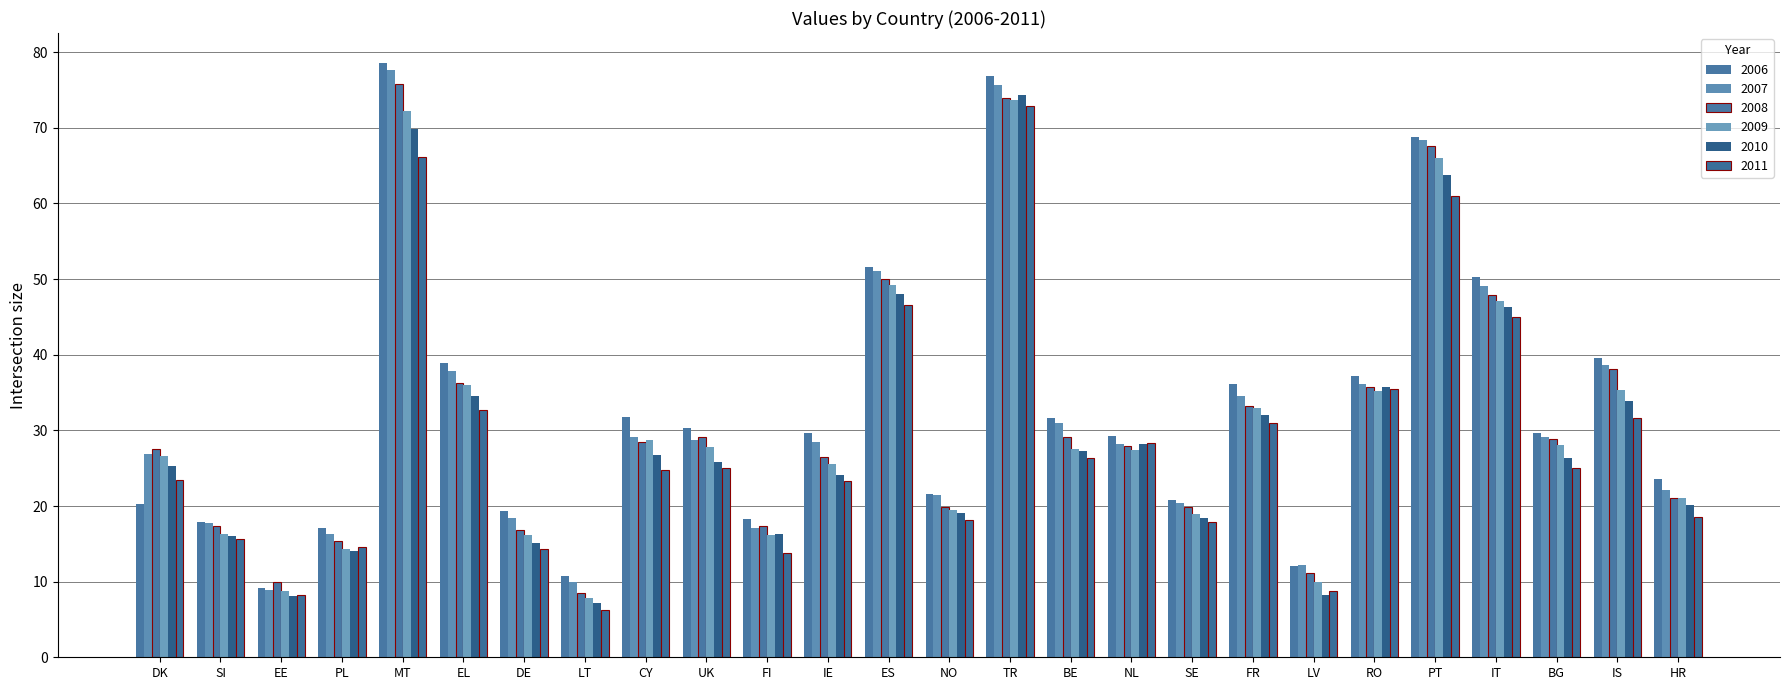

How many groups of bars are there?

26